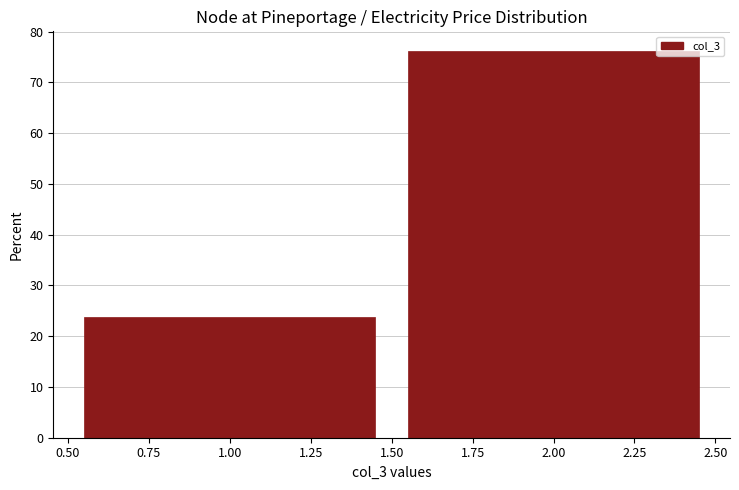

Reading left to right, list every bar in this chart as the range it spans on the x-axis followed by its height. The values are not printed on the chart, so give them approximately, as read against the axis.

0.50 to 1.50: 24
1.50 to 2.50: 76